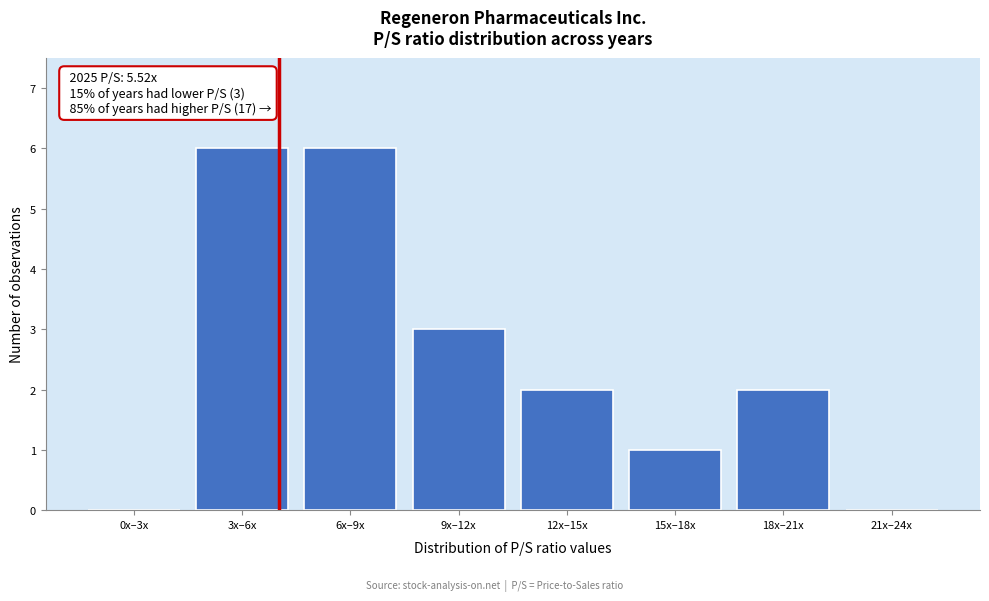

Reading right to left, transcribe all the data shown in this chart.

21x–24x=0	18x–21x=2	15x–18x=1	12x–15x=2	9x–12x=3	6x–9x=6	3x–6x=6	0x–3x=0